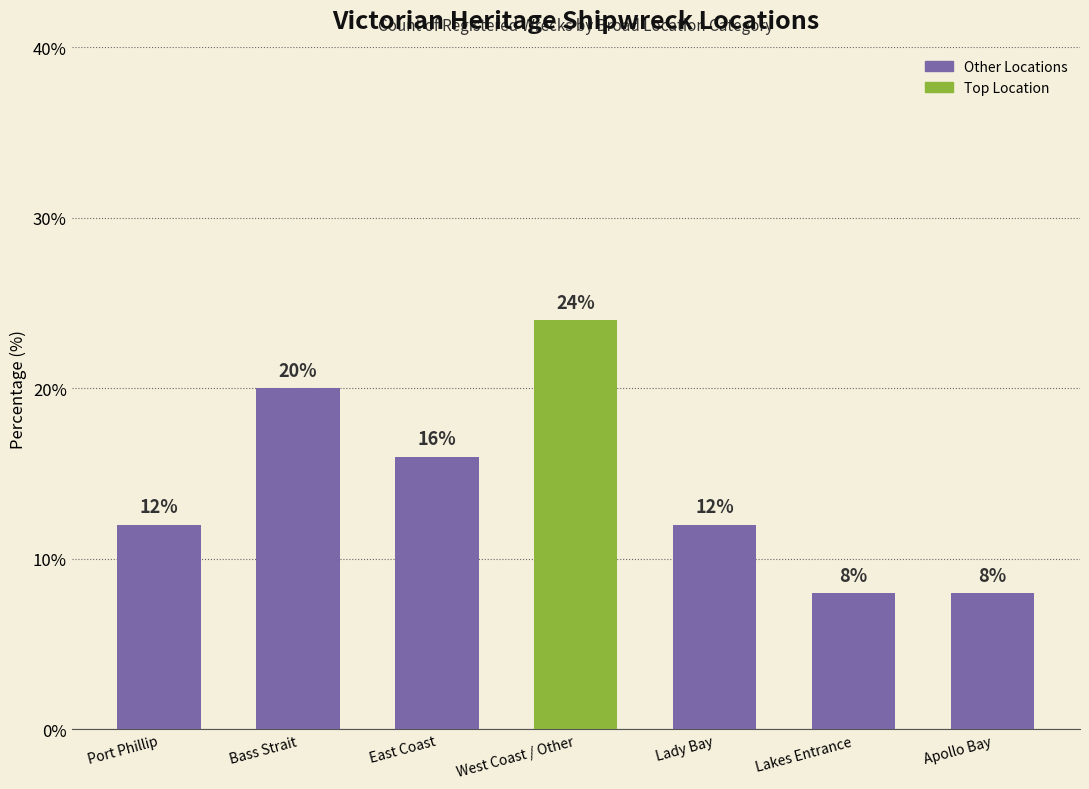

What position from the right is Bass Strait?

6